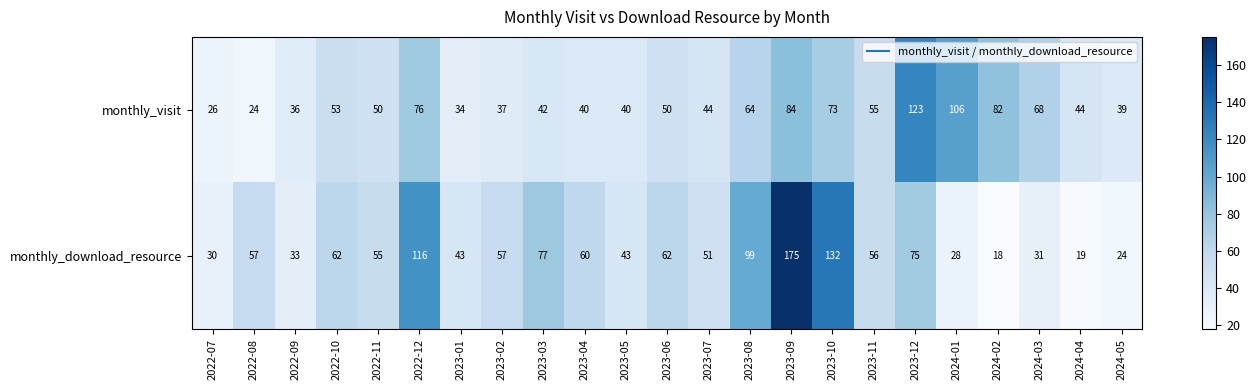

Is it true that monthly_download_resource equals 22 at 2023-04?

False